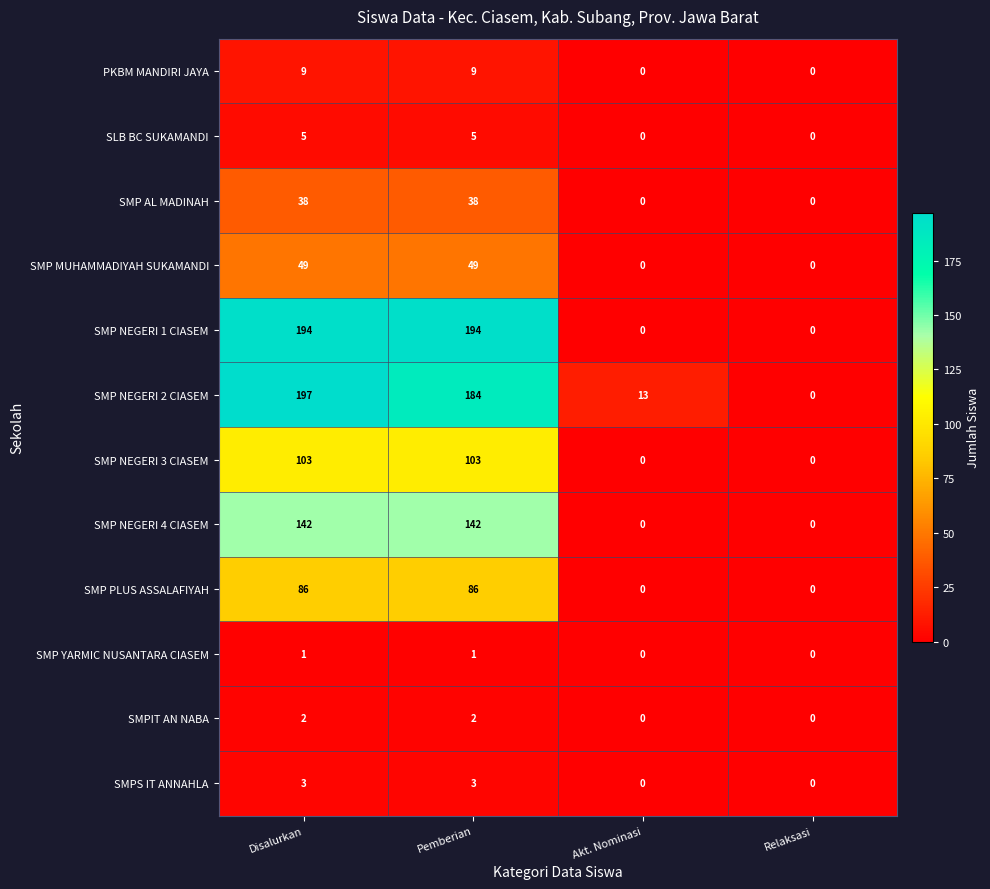

True or false: SMP NEGERI 1 CIASEM has a value of 302 at Pemberian.

False